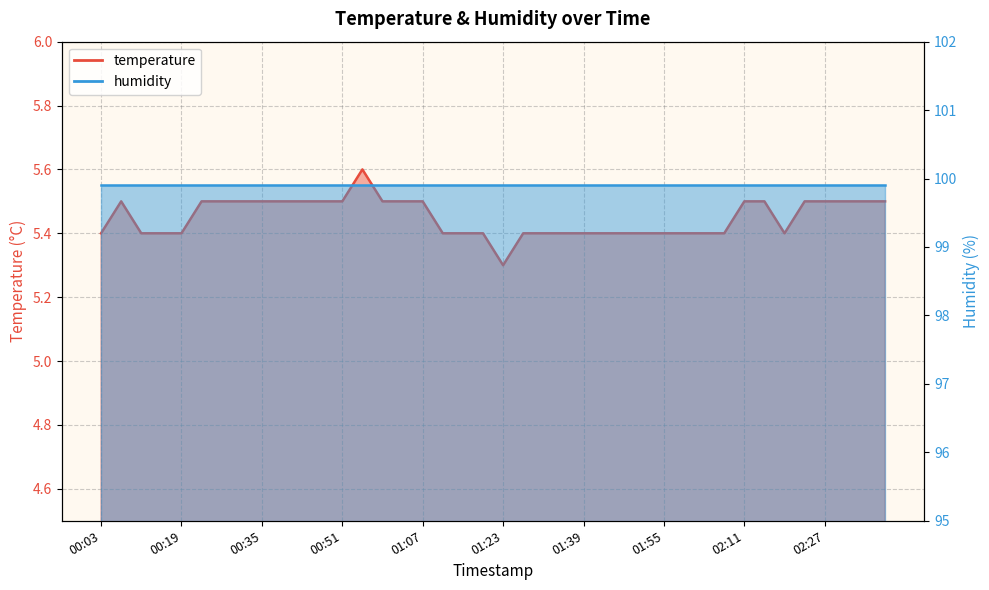

What is the label of the 35th point from the left?

02:19